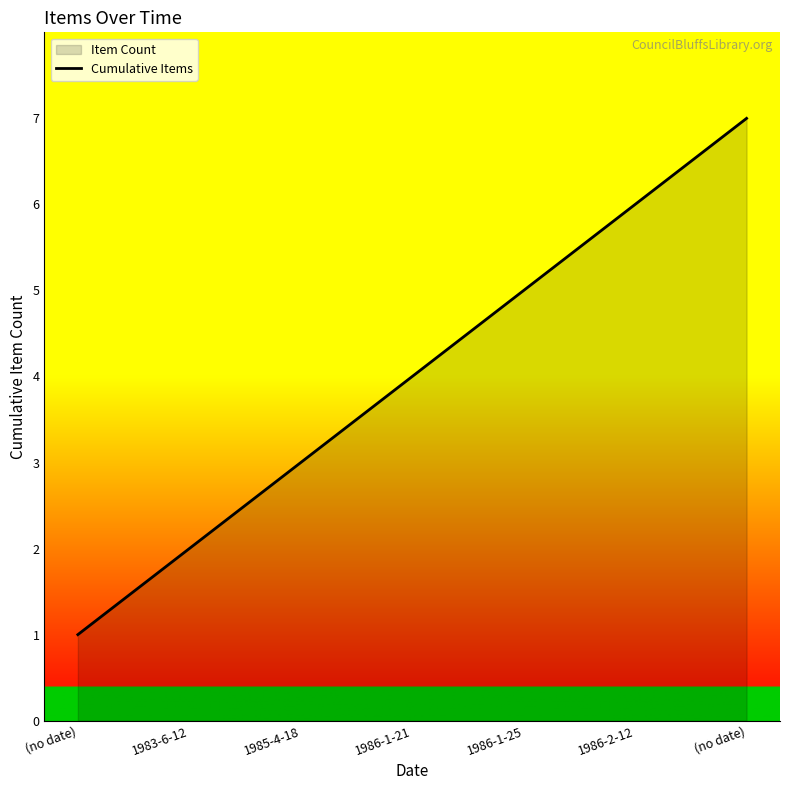

Where is the data nearest to the value 4?

1986-1-21